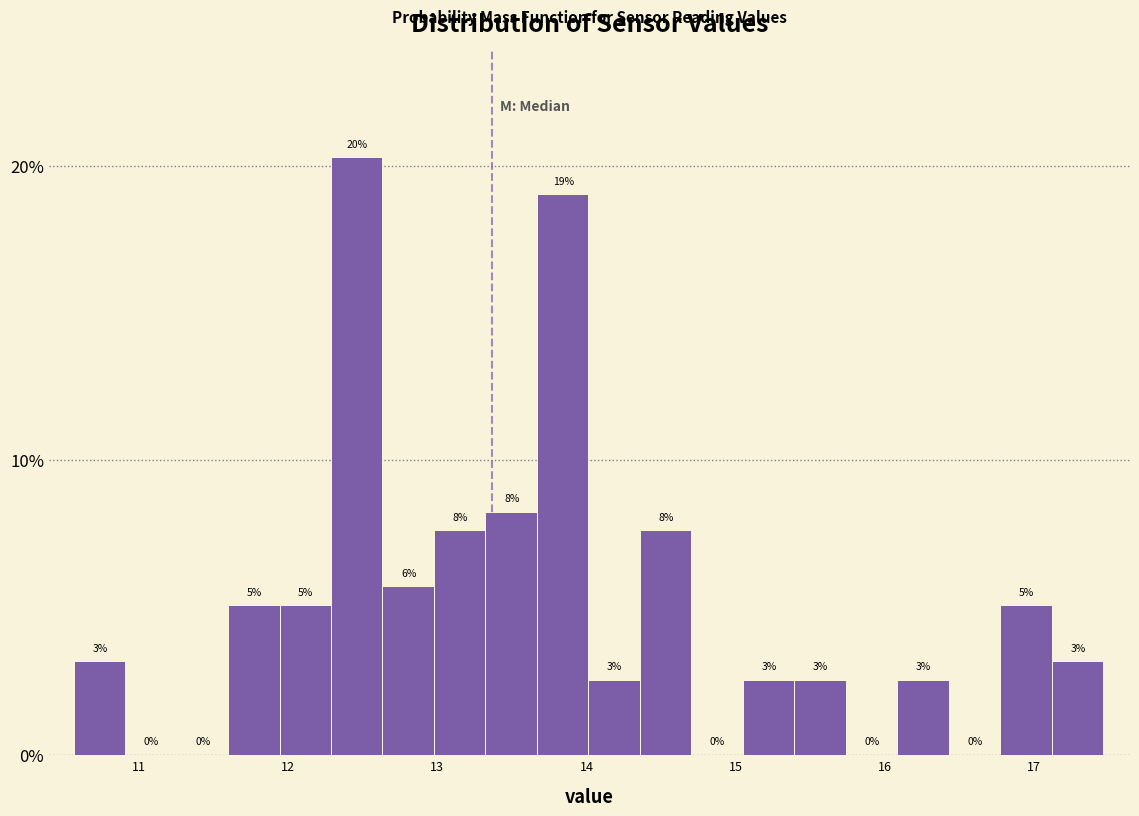

Around what value on the x-axis is the tallest bar? Give the approximate position of its centre, as read against the axis.

12.5